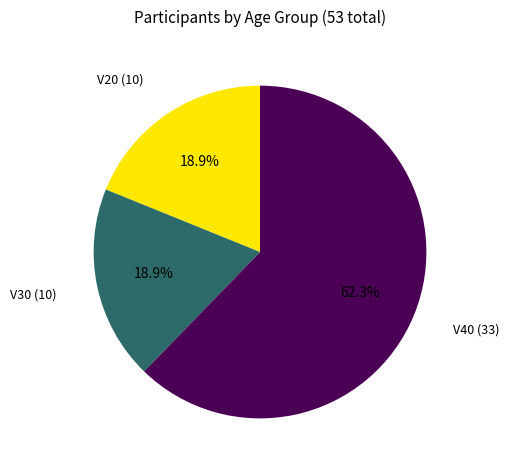

What percentage is the V40 slice, to the nearest percent?

62%